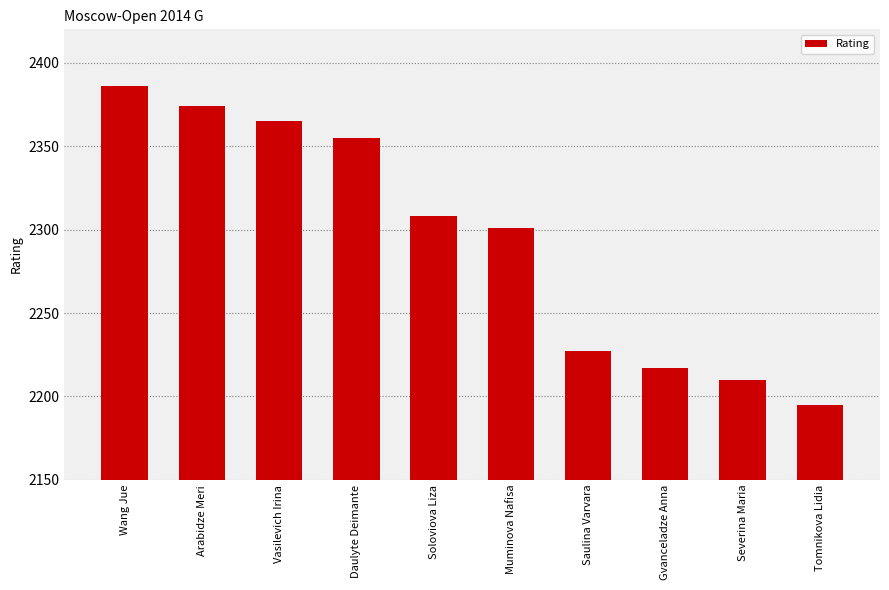

What is the label of the 8th bar from the right?

Vasilevich Irina